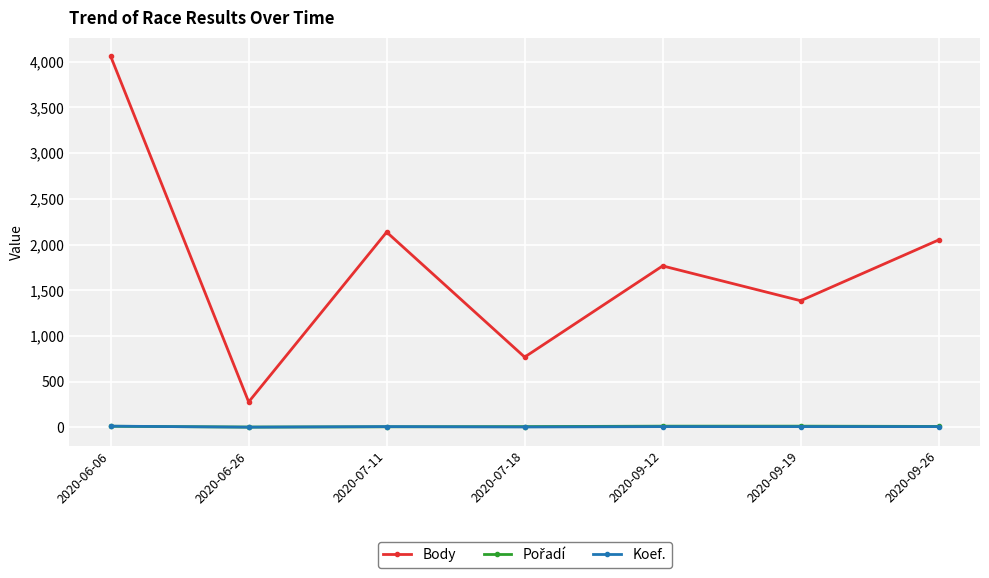

What is the difference between the maximum and minimum values in the Body series?

3783